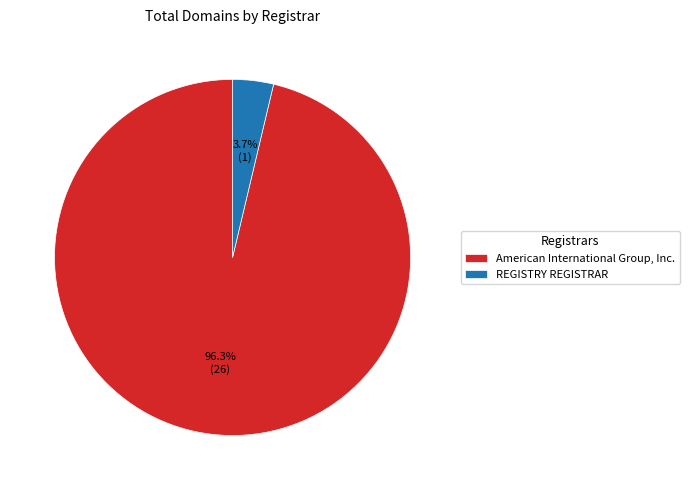

To the nearest percent, what portion does REGISTRY REGISTRAR represent?

4%